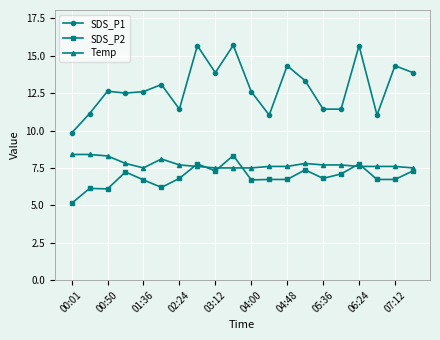

What is the highest value of the SDS_P2 series?

8.3